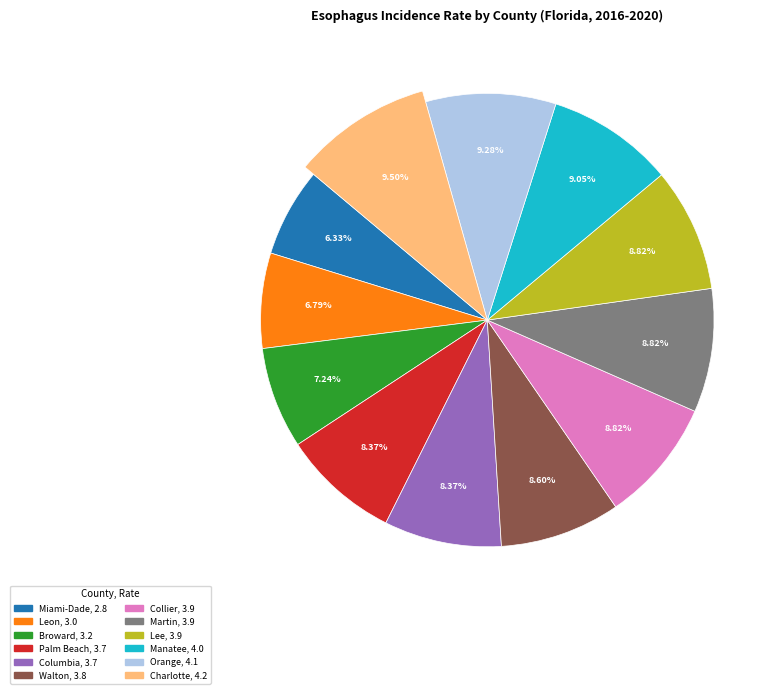

How much of the chart is everything except Martin County?

91.2%